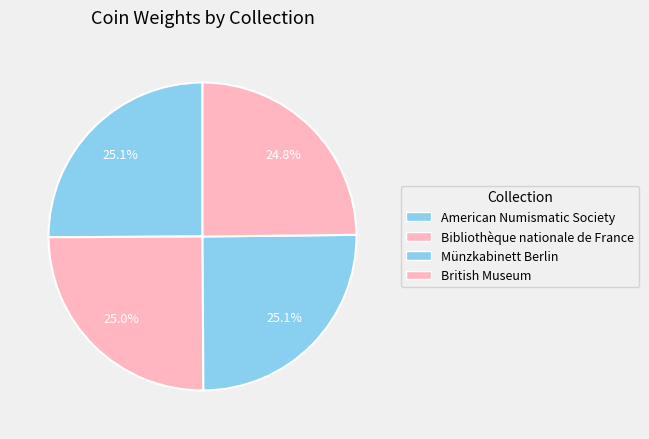

Combined, do Münzkabinett Berlin and British Museum account for over 50%?

No